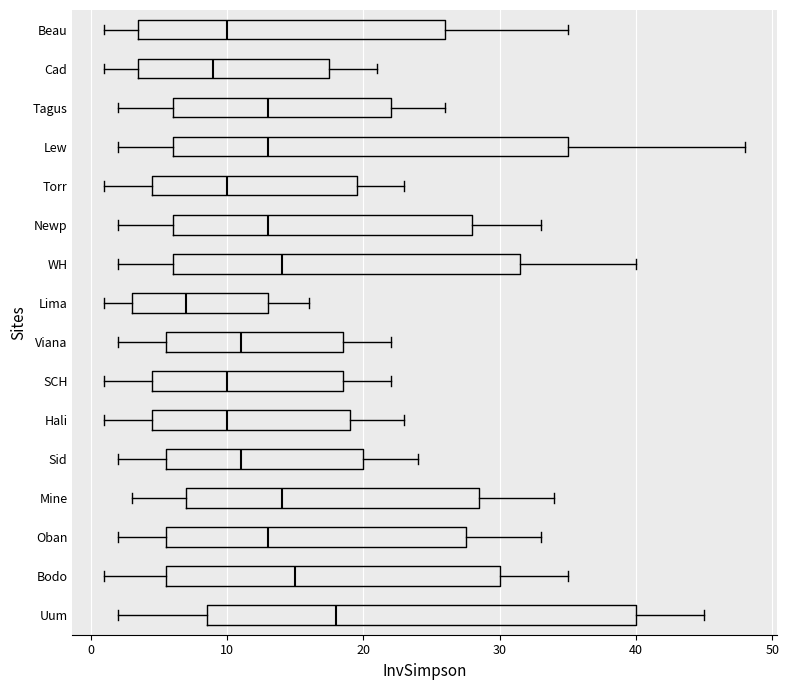

Where is the left edge of the box for Oban on the x-axis? The values are not printed on the chart, so give them approximately, as read against the axis.

6